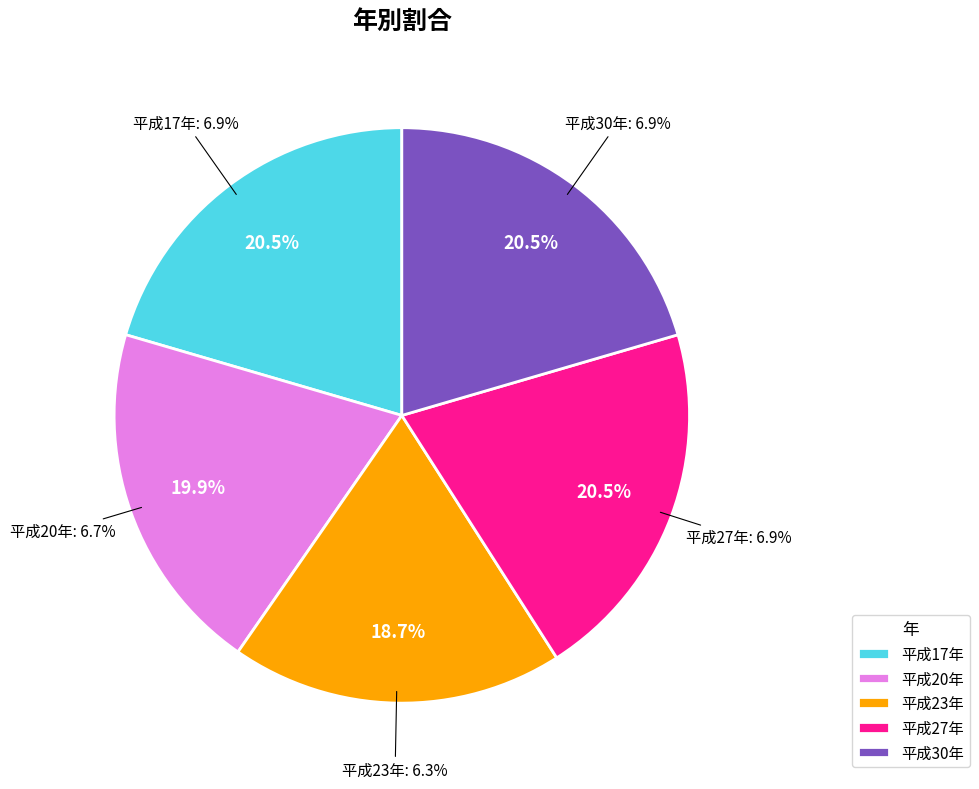

How many slices are in this pie chart?

5